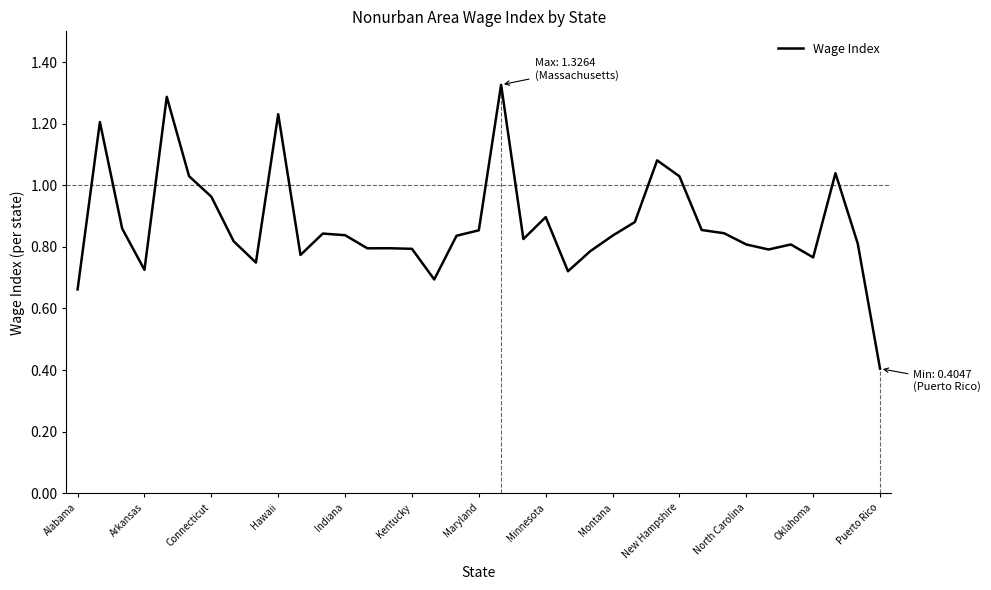

Is it true that Wage Index equals 0.3 at Maryland?

False